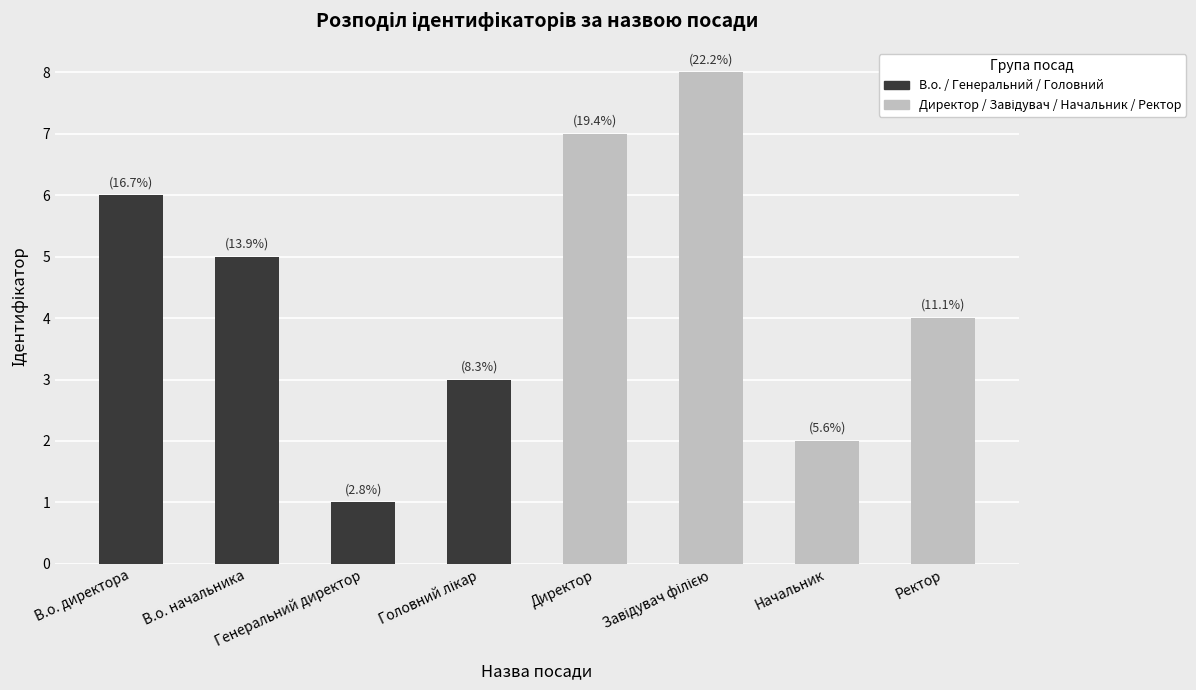

How many values are between 3 and 7?

5